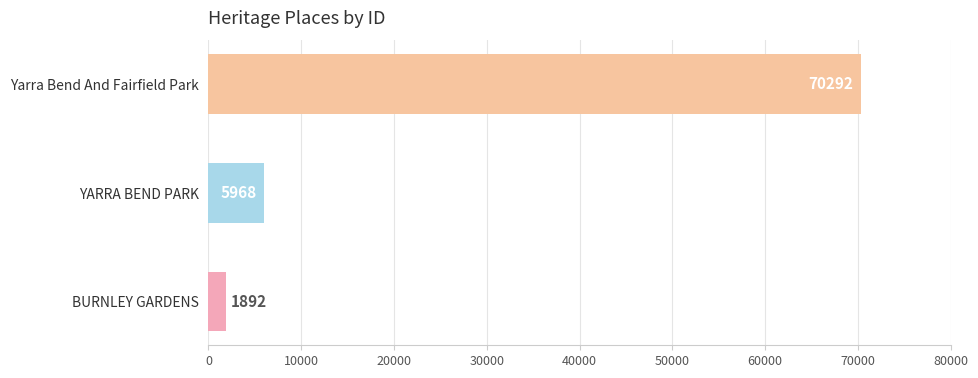

Is it true that the value at BURNLEY GARDENS is 1892?

True